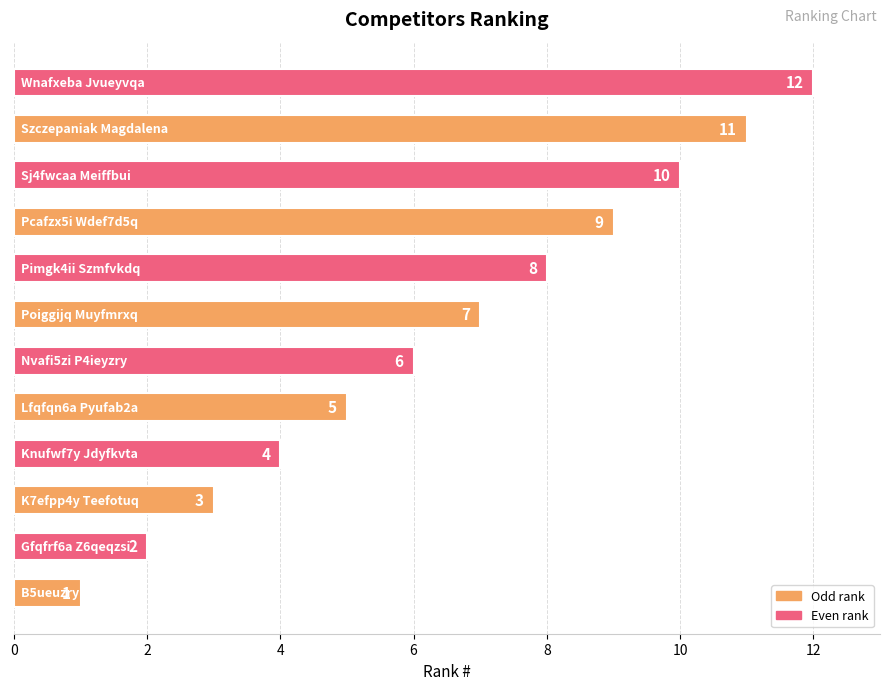

How many categories are shown in the chart?

12